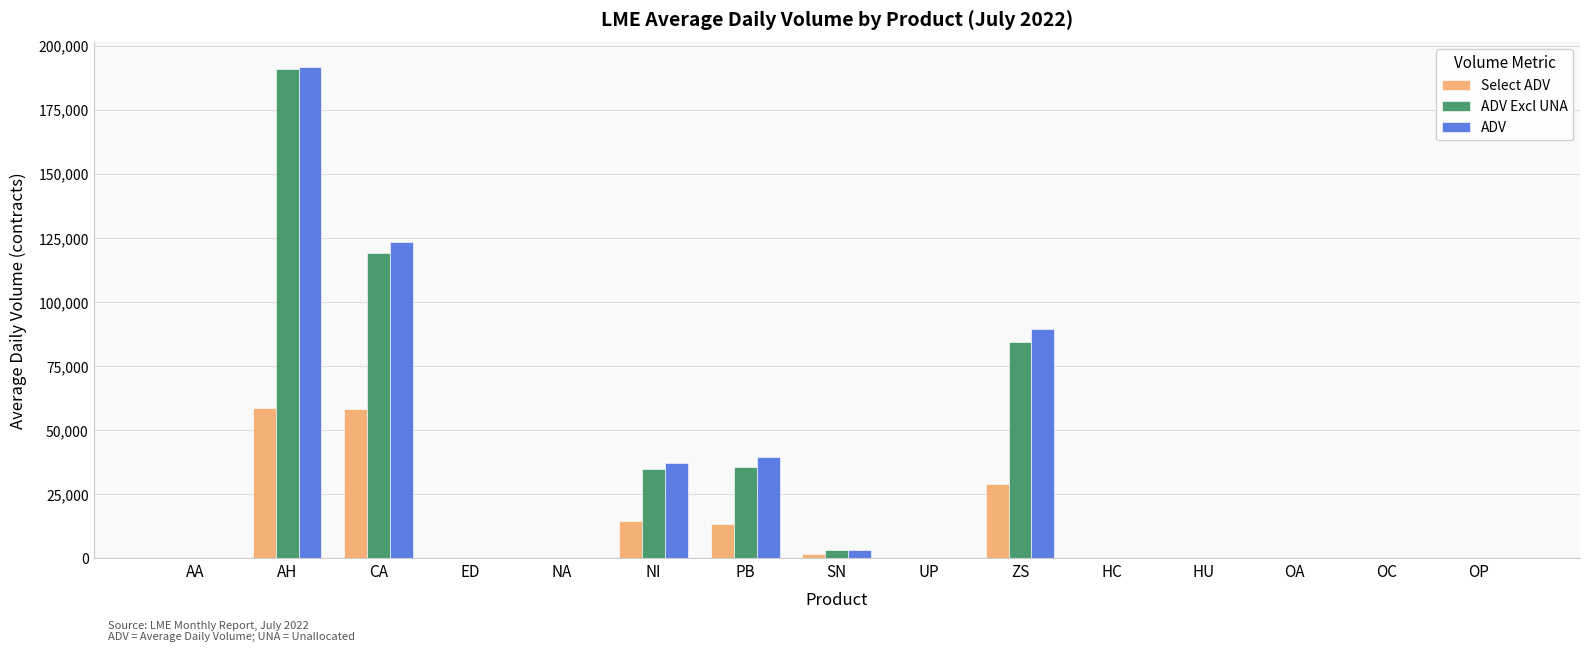

What are all the series names shown in the legend?

Select ADV, ADV Excl UNA, ADV